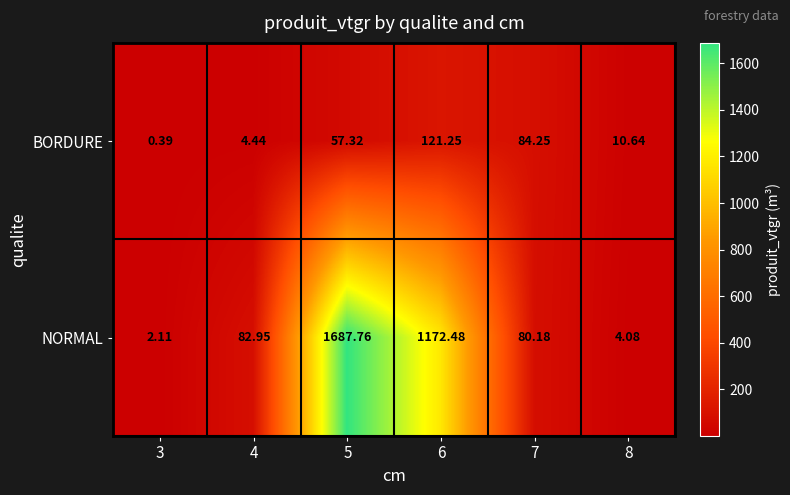

Is the value of BORDURE at 5 greater than the value of NORMAL at 6?

No